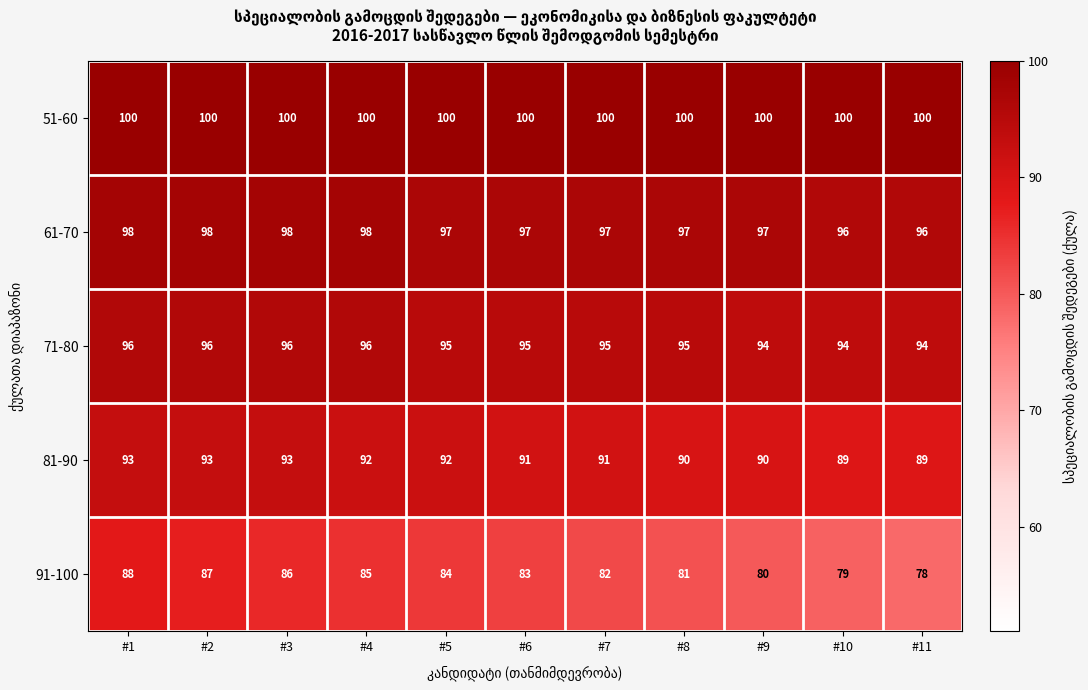

Where is 91-100 nearest to the value 83?

#6